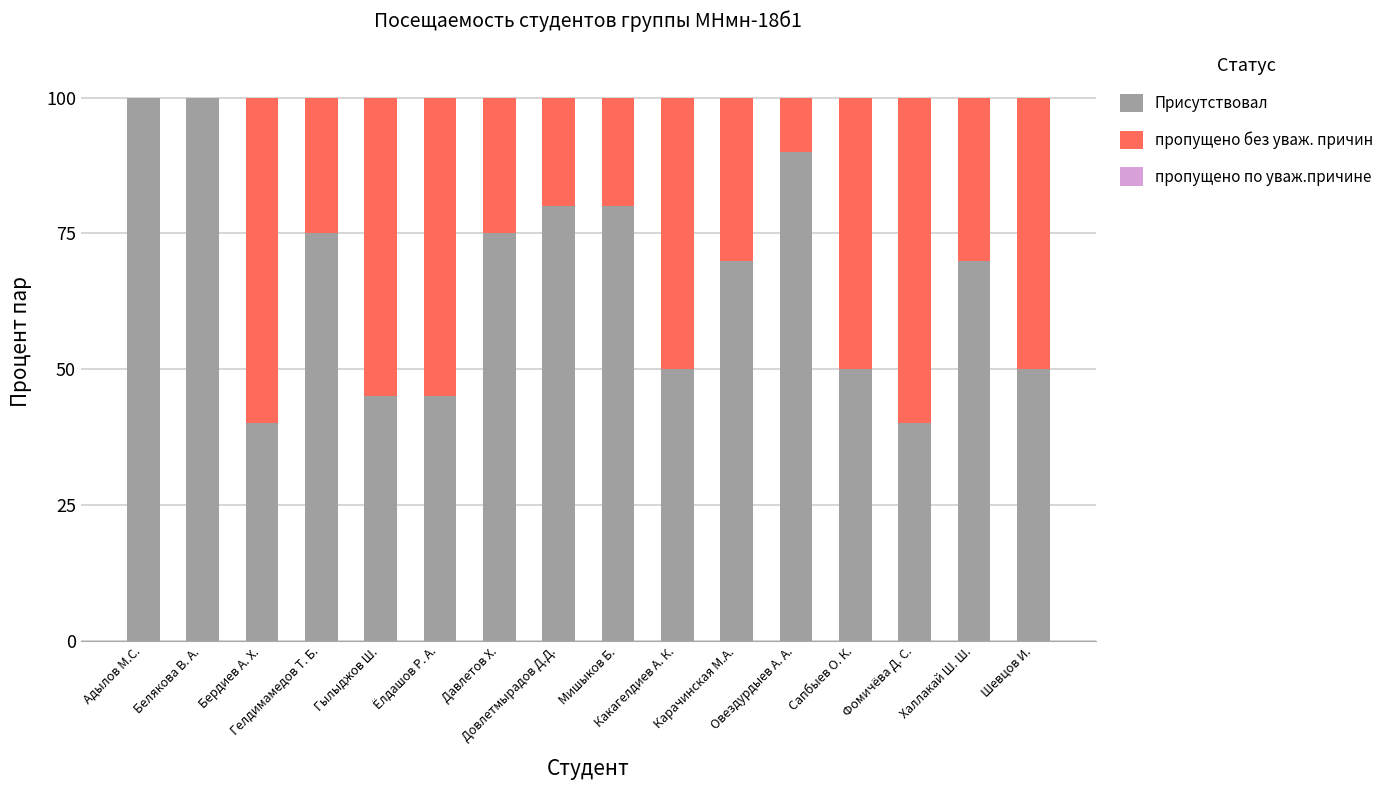

What is the maximum value for Присутствовал?

100.0